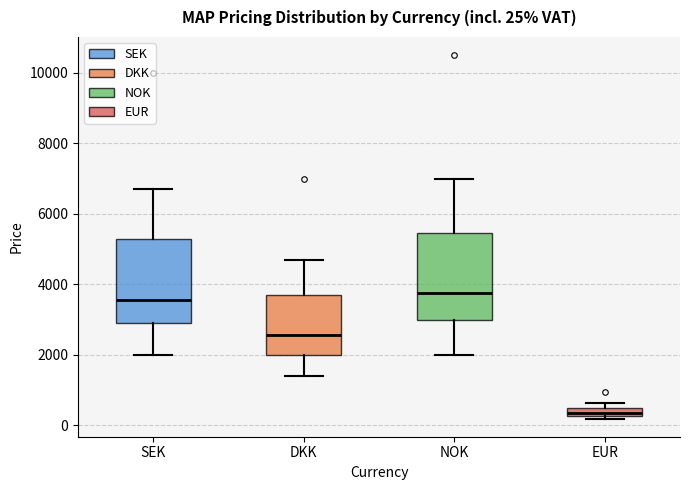

Which box has the lowest median line?

EUR